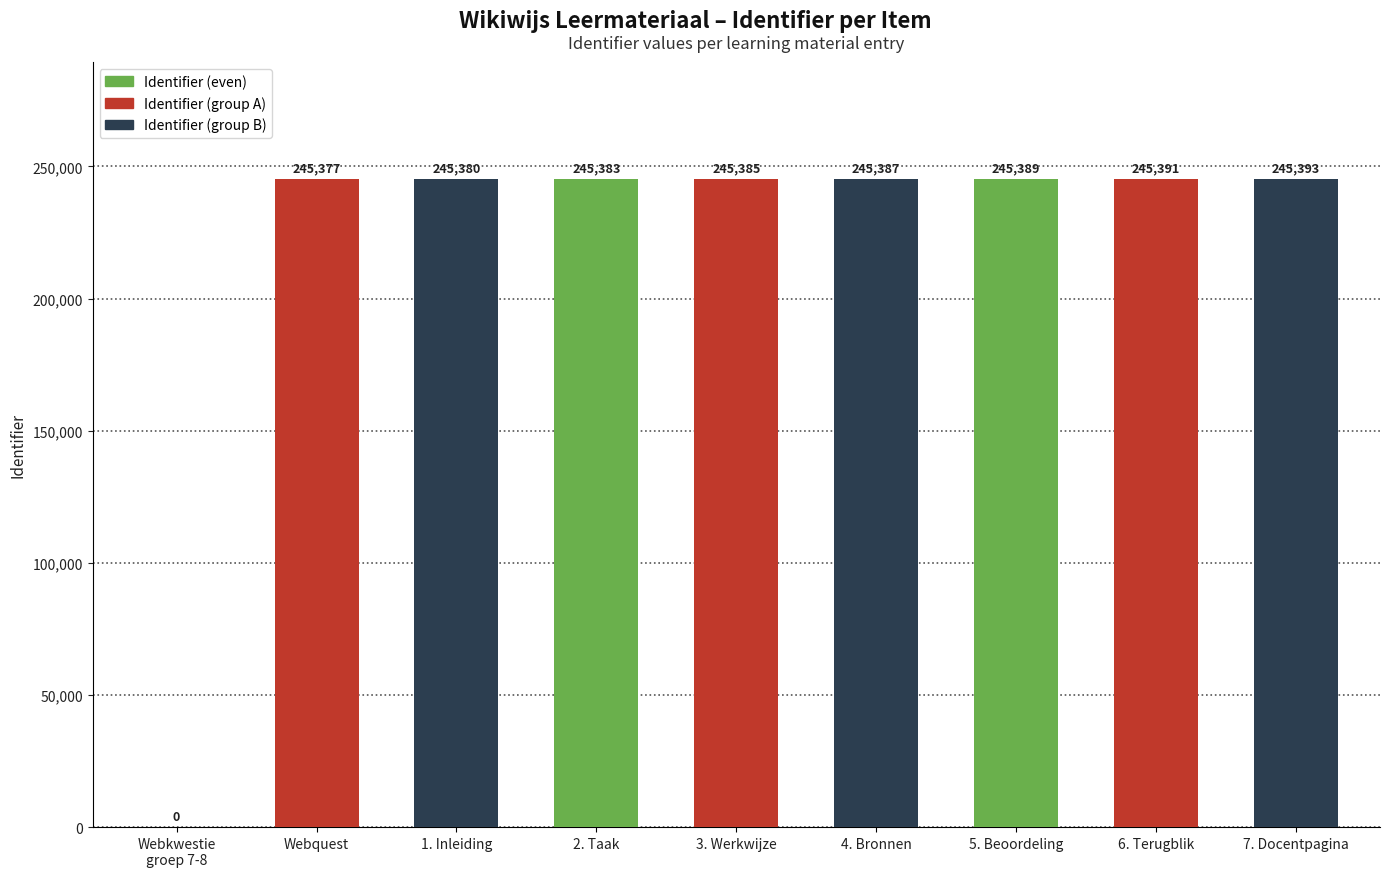

True or false: the data shows 245380 at 1. Inleiding.

True